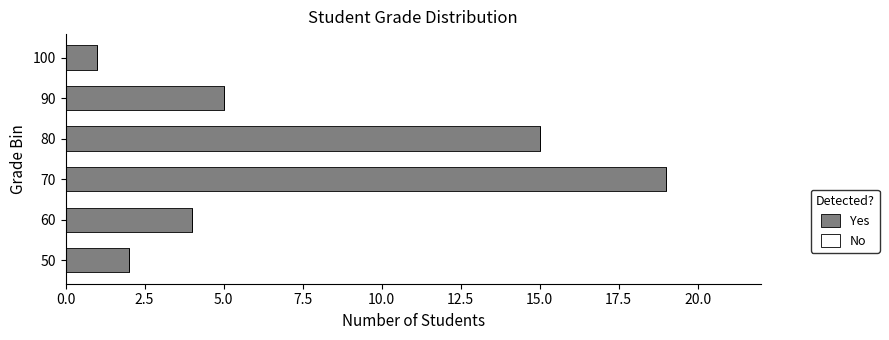

At which category does the chart reach its peak across all series?

70